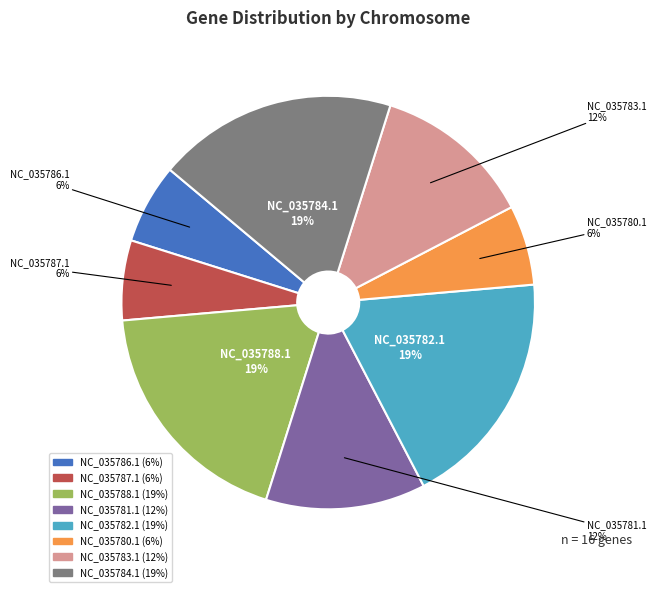

What is the ratio of the value at NC_035784.1 to the value at NC_035782.1?

1.0